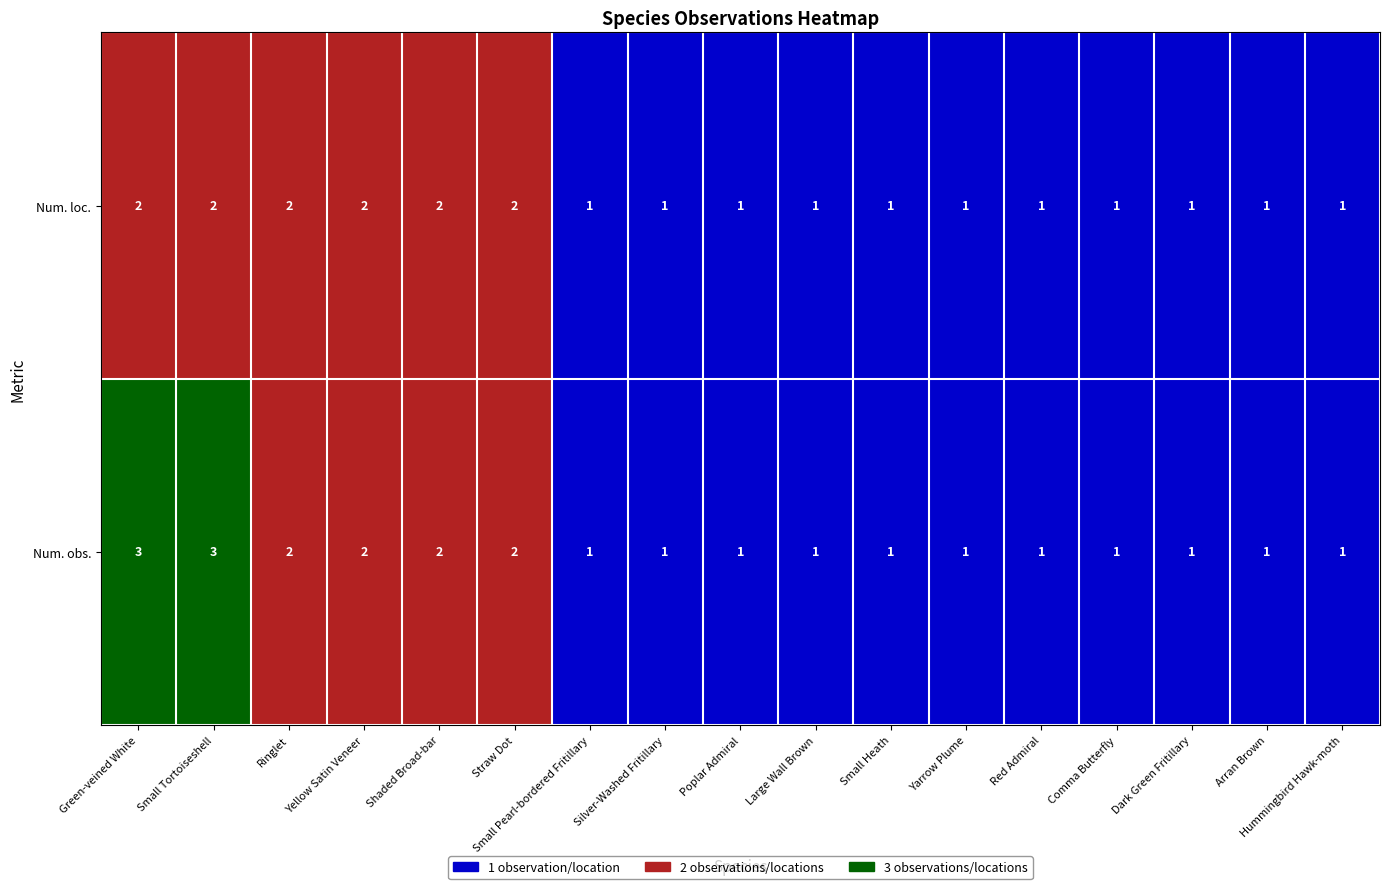

List the series in order of their overall mean, lowest first.

Num. loc., Num. obs.